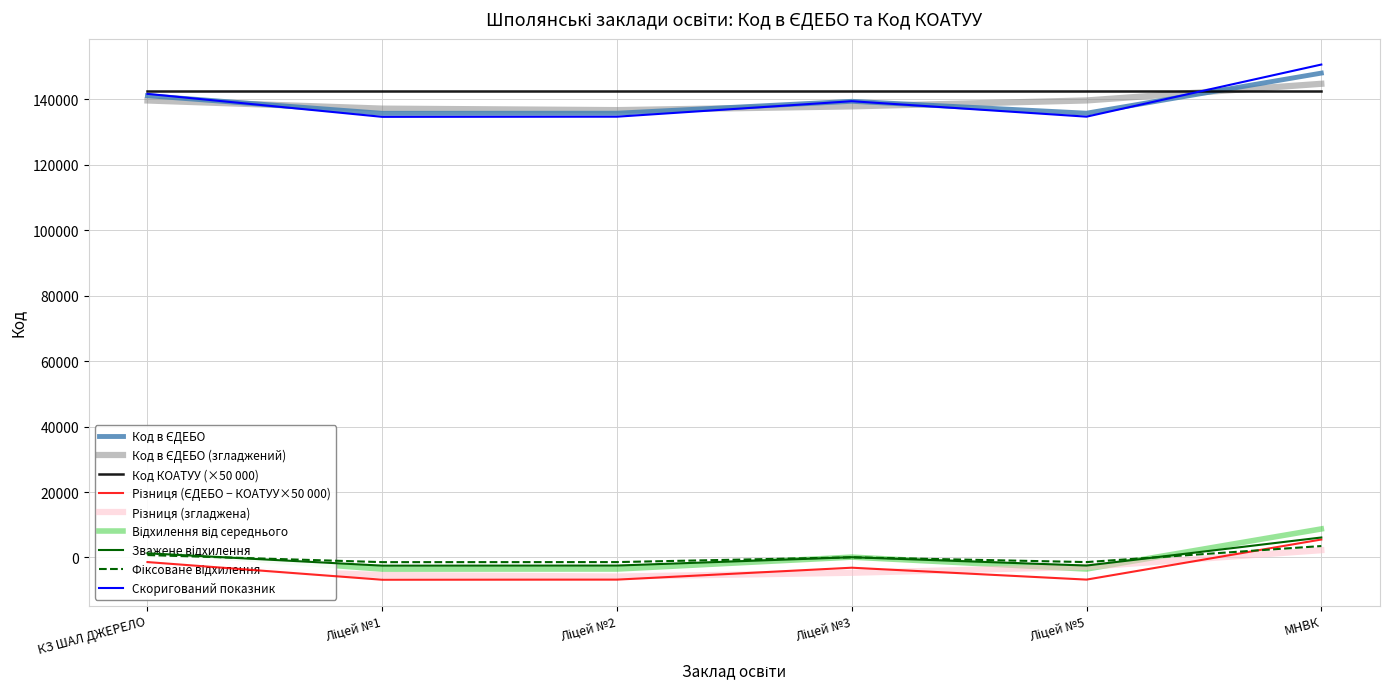

The value of Скоригований показник at КЗ ШАЛ ДЖЕРЕЛО is 222144.3. True or false?

False